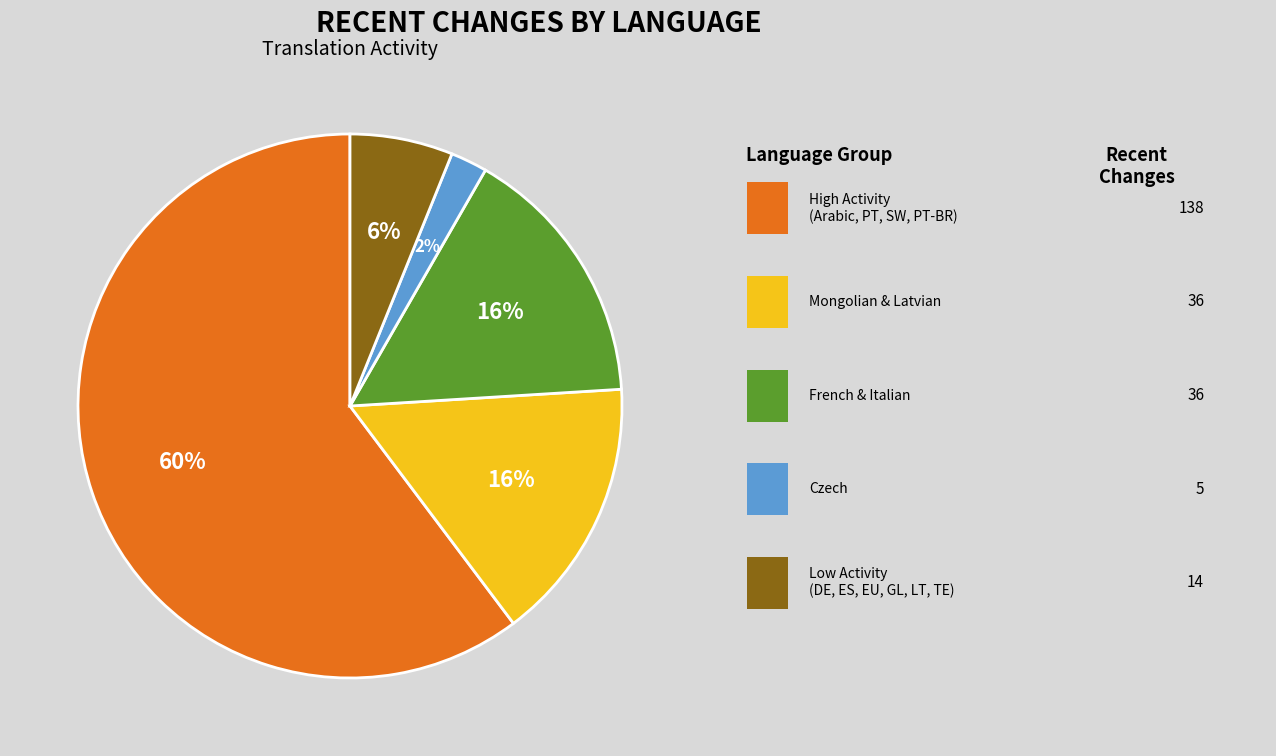

Is there a majority slice in this chart?

Yes